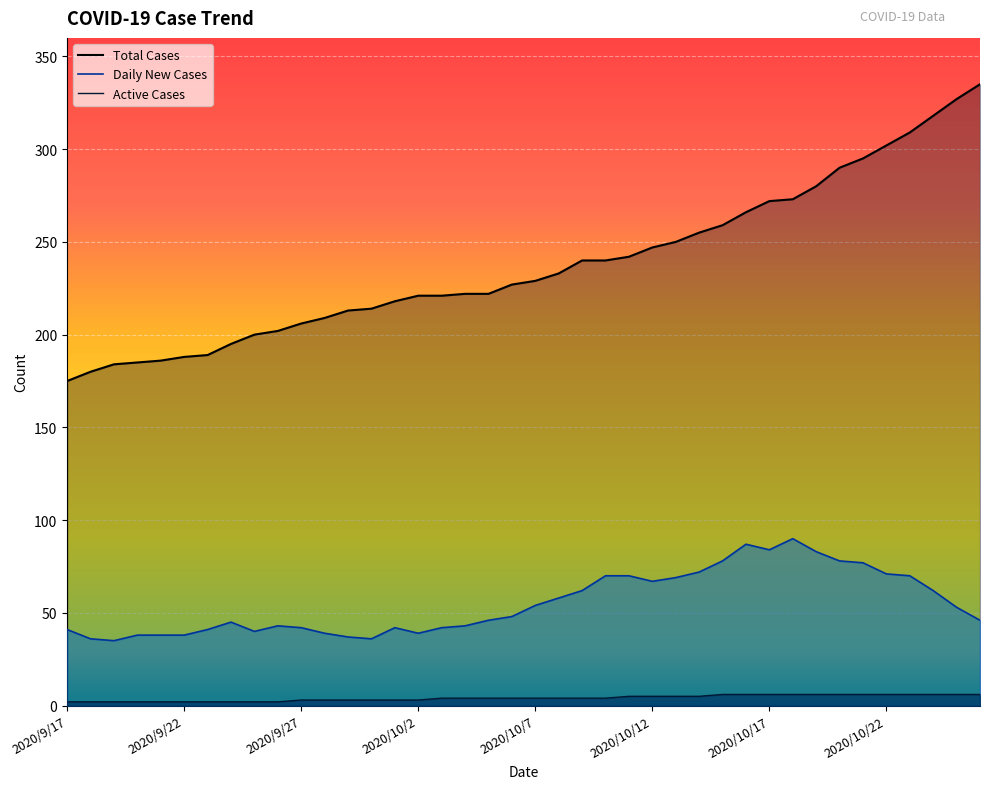

At which category is the sum across all series the highest?

2020/10/26